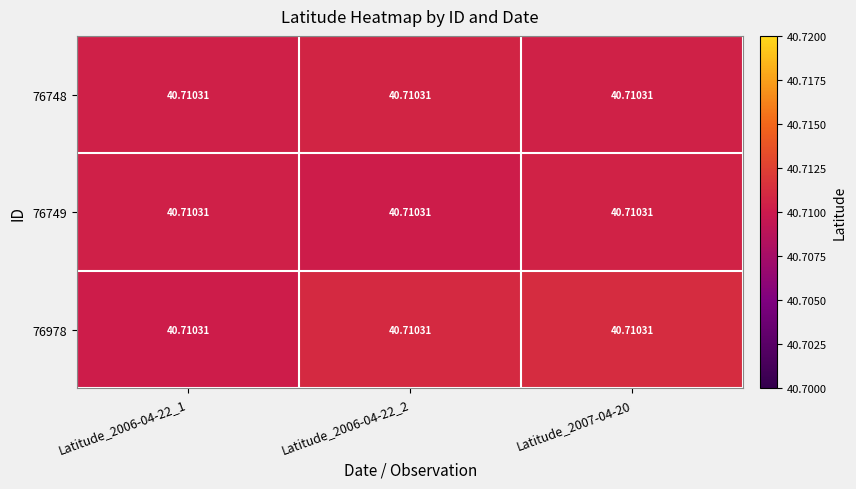

What is the highest value of the 76978 series?

40.7